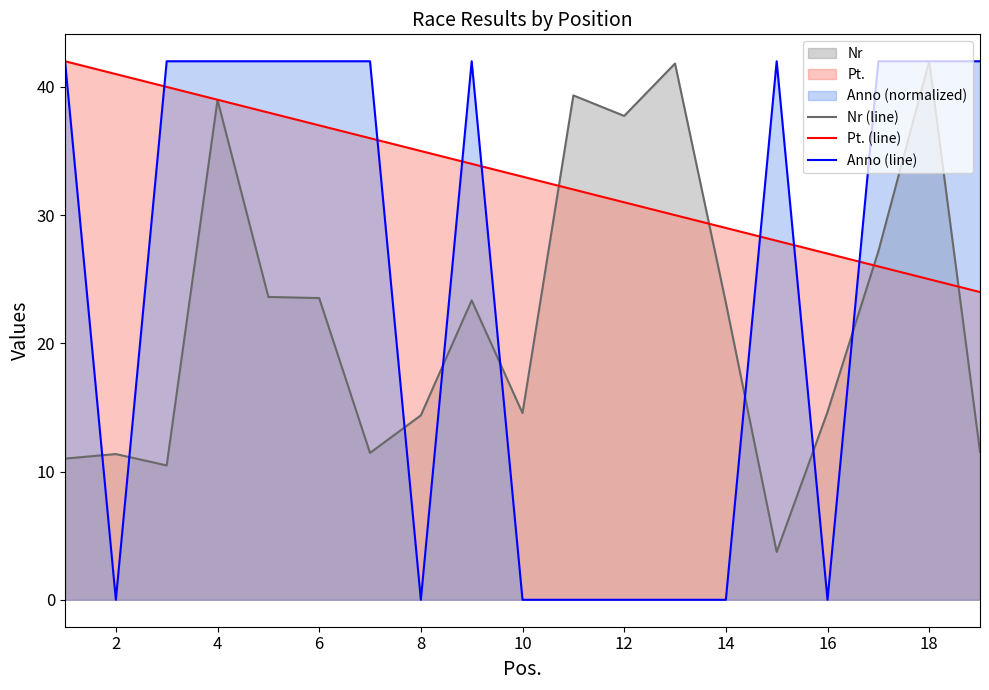

Rank the series at 2 from lowest to highest value.

Anno (line), Nr (line), Pt. (line)